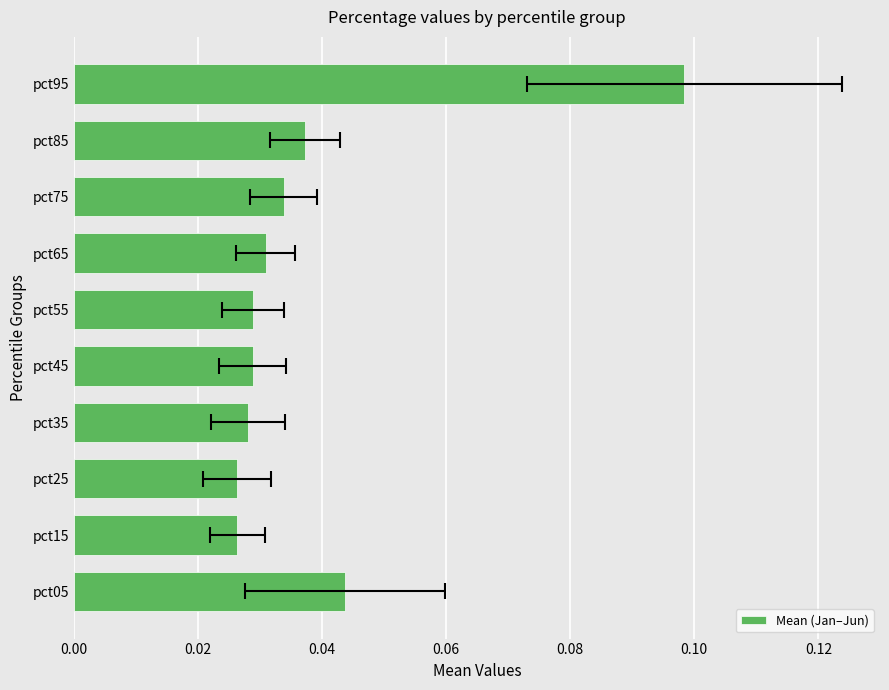

Between pct95 and pct45, which is larger?

pct95